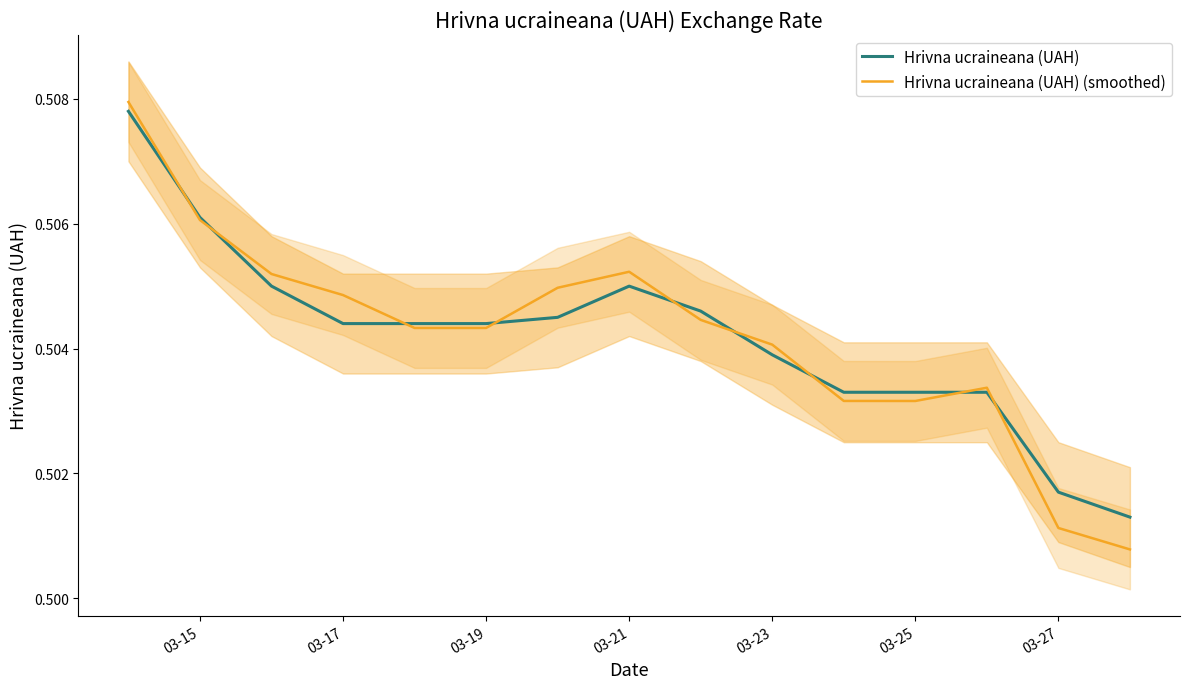

What is the sum of all Hrivna ucraineana (UAH) (smoothed) values?

7.6